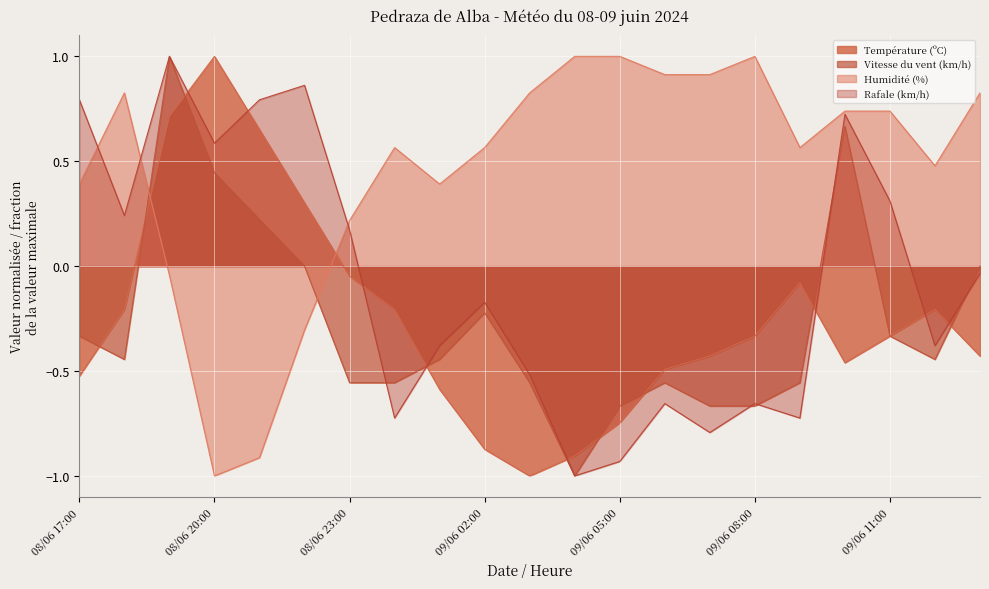

Rank the series at 08/06 21:00 from lowest to highest value.

Humidité (%), Vitesse du vent (km/h), Température (ºC), Rafale (km/h)